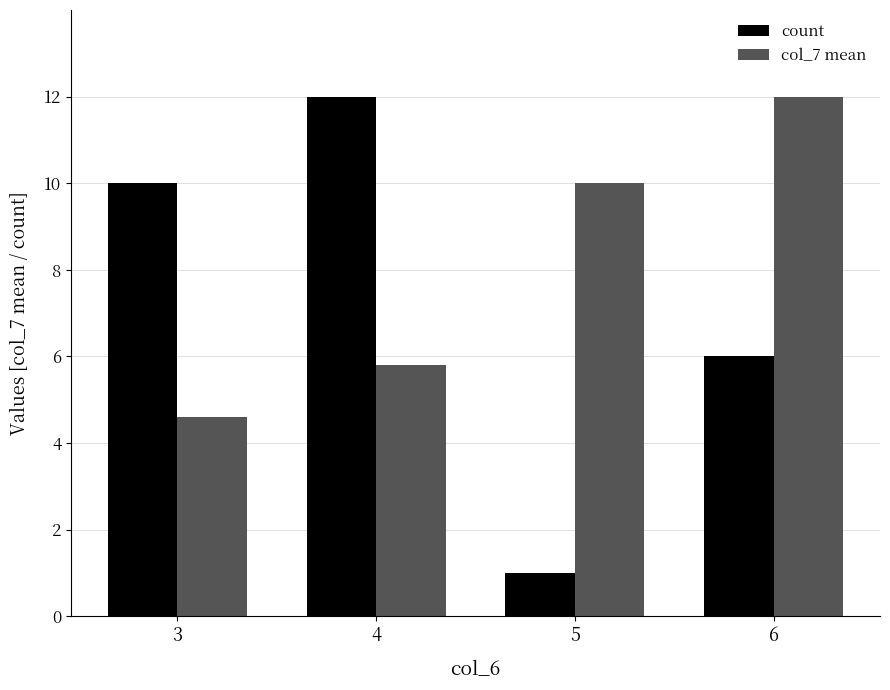

Which series changed the most between 3 and 5?

count